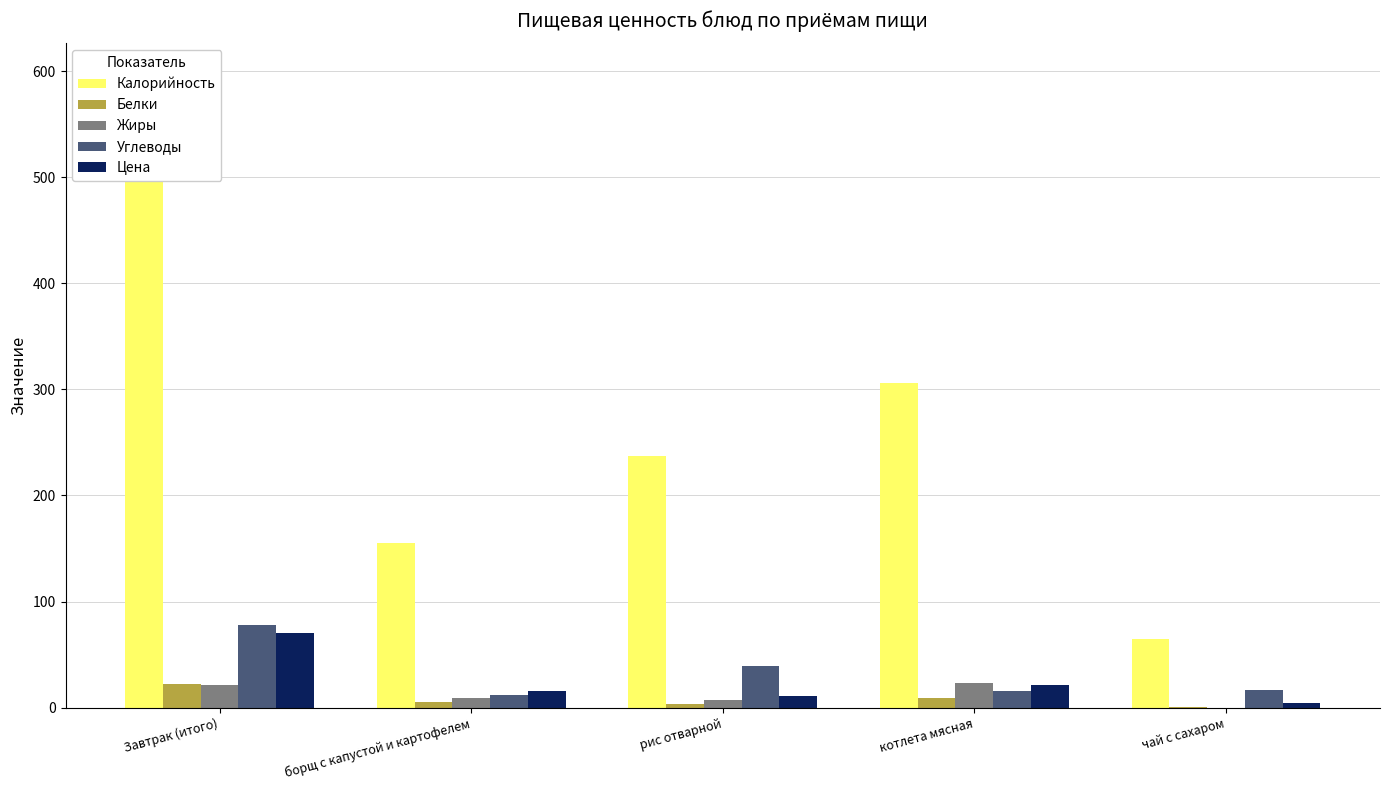

At how many categories does at least one series exceed 123?

4